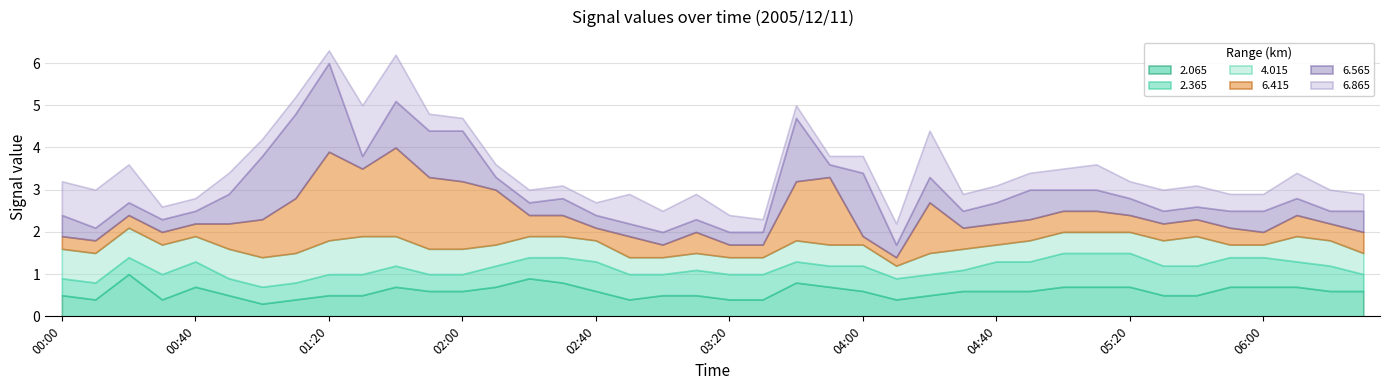

Which has a higher value, 2005/12/11 01:50 or 2005/12/11 00:10?

2005/12/11 01:50